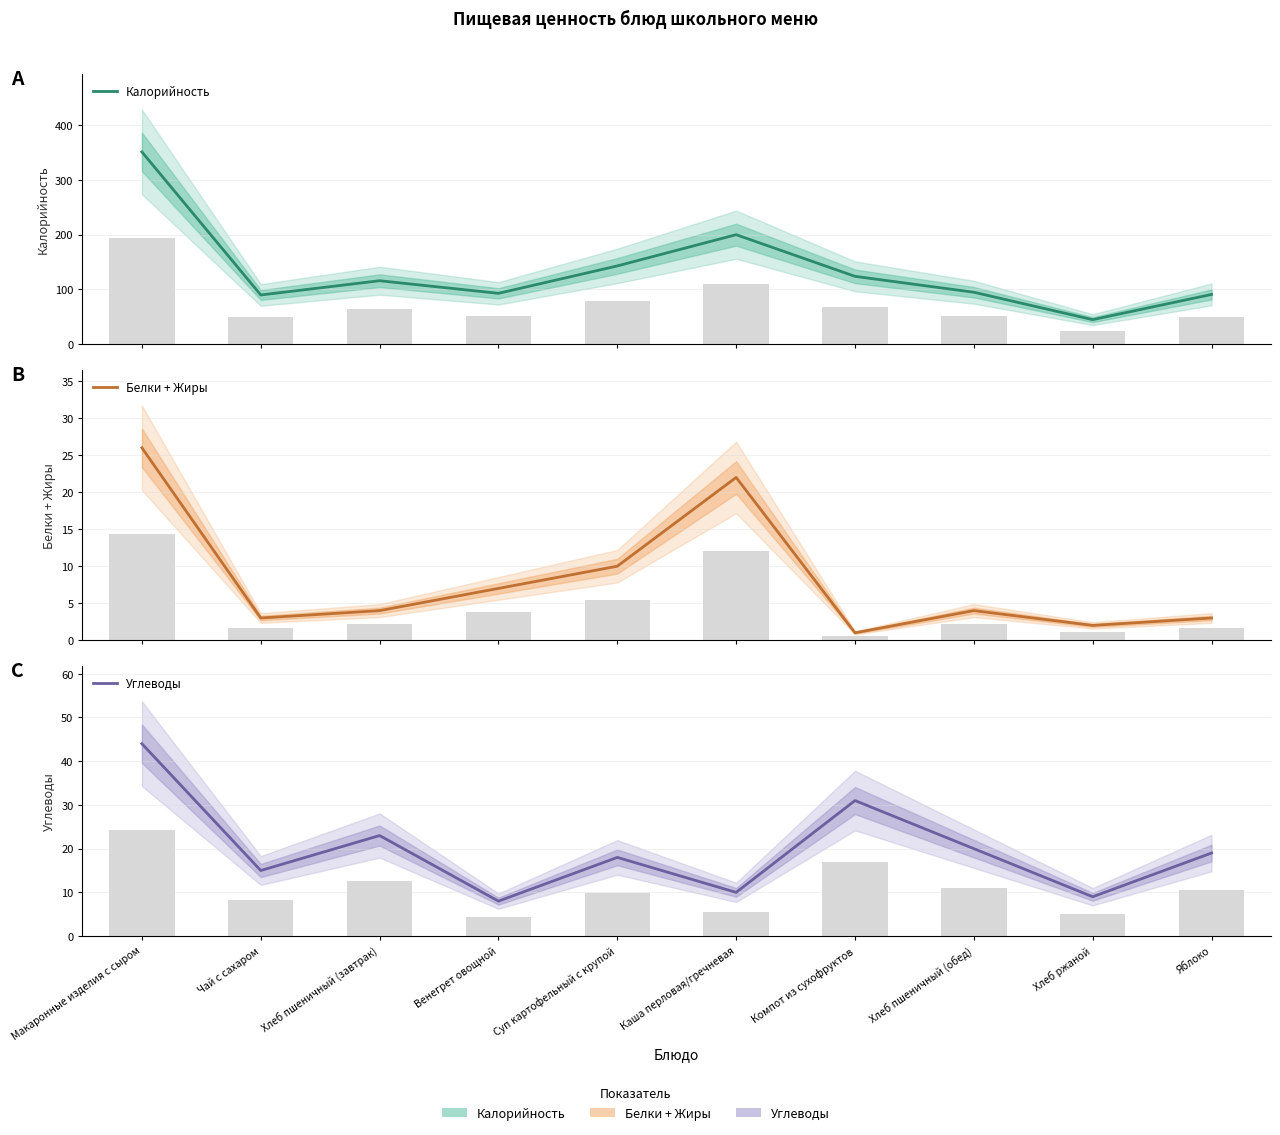

At which category is the sum across all series the highest?

Макаронные изделия с сыром